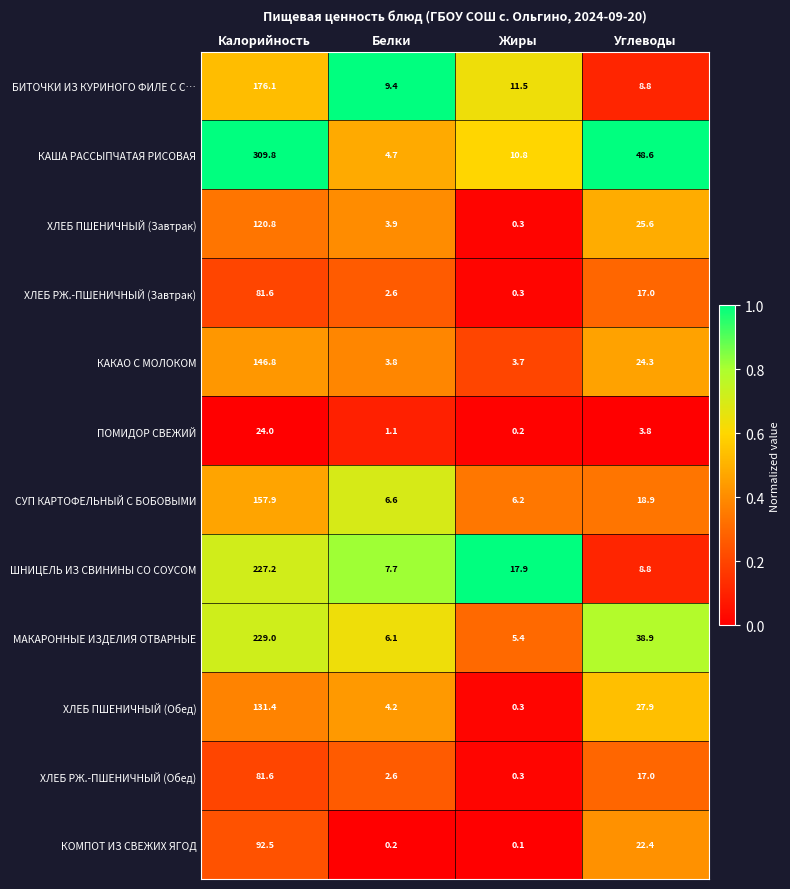

At which label does ПОМИДОР СВЕЖИЙ reach its peak?

Калорийность